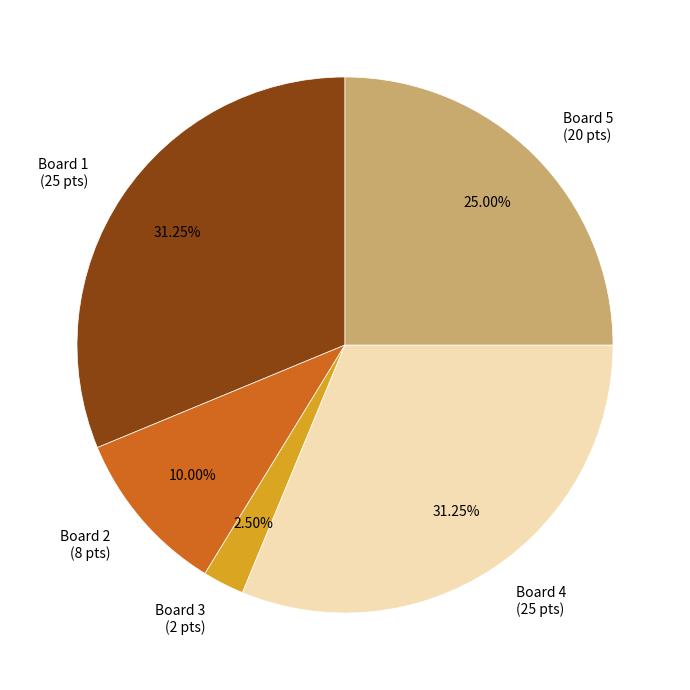

Is there a majority slice in this chart?

No